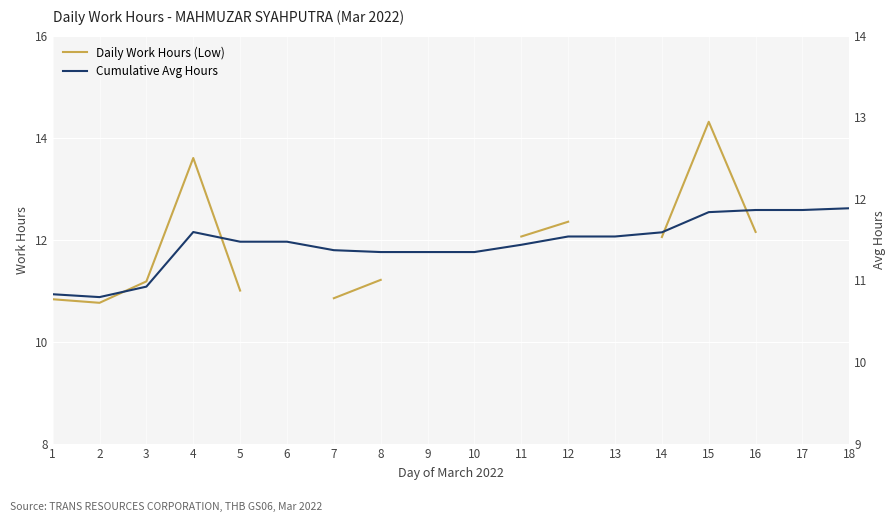

True or false: Cumulative Avg Hours has a value of 10.8 at 2.

True